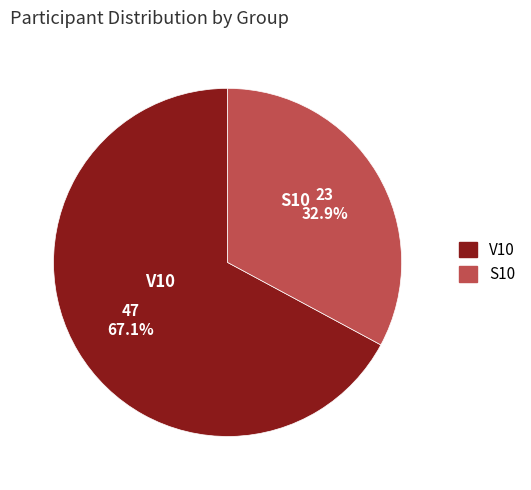

To the nearest percent, what is the difference between the S10 and V10 slice percentages?

34%